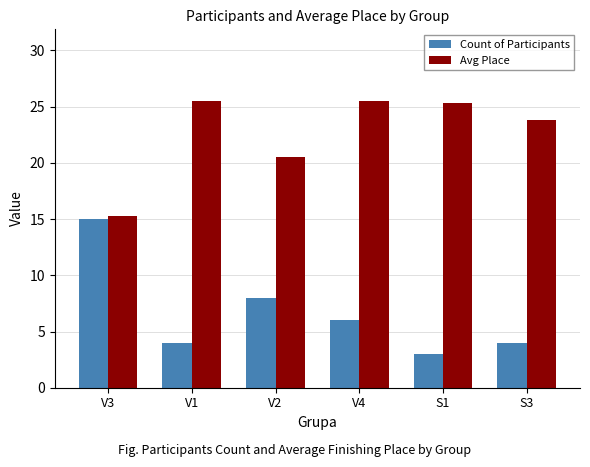

Count the number of categories in the chart.

6